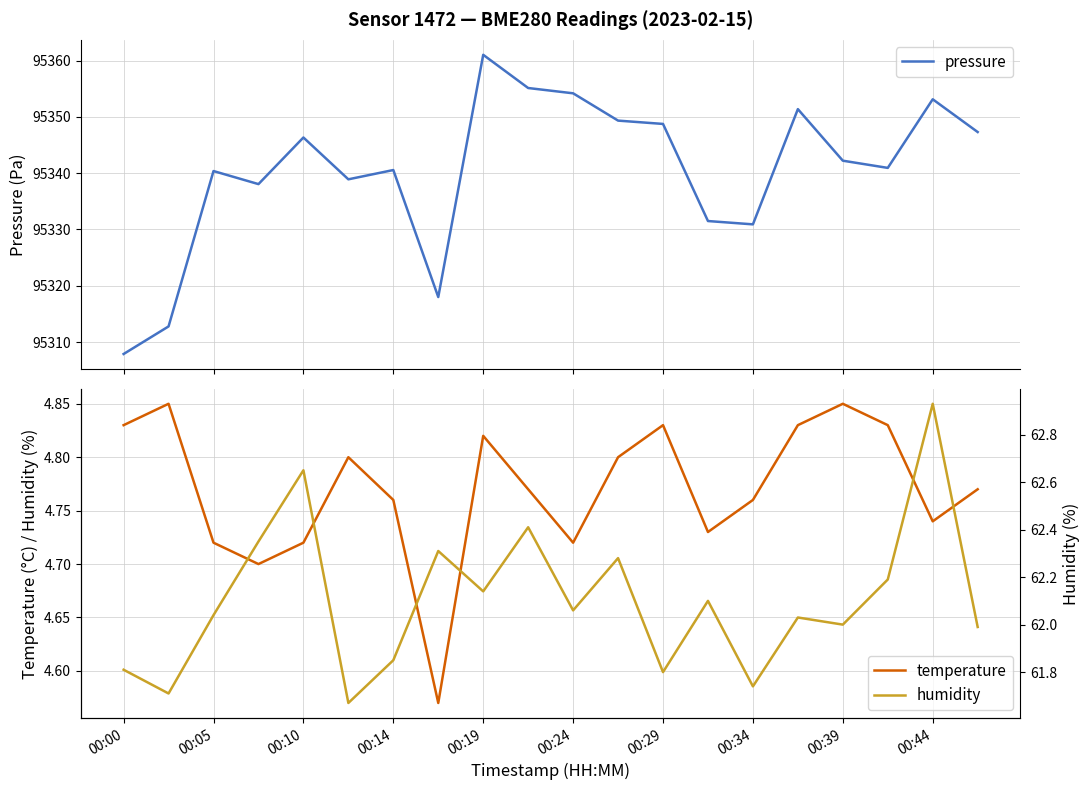

True or false: pressure and humidity cross at least once.

False